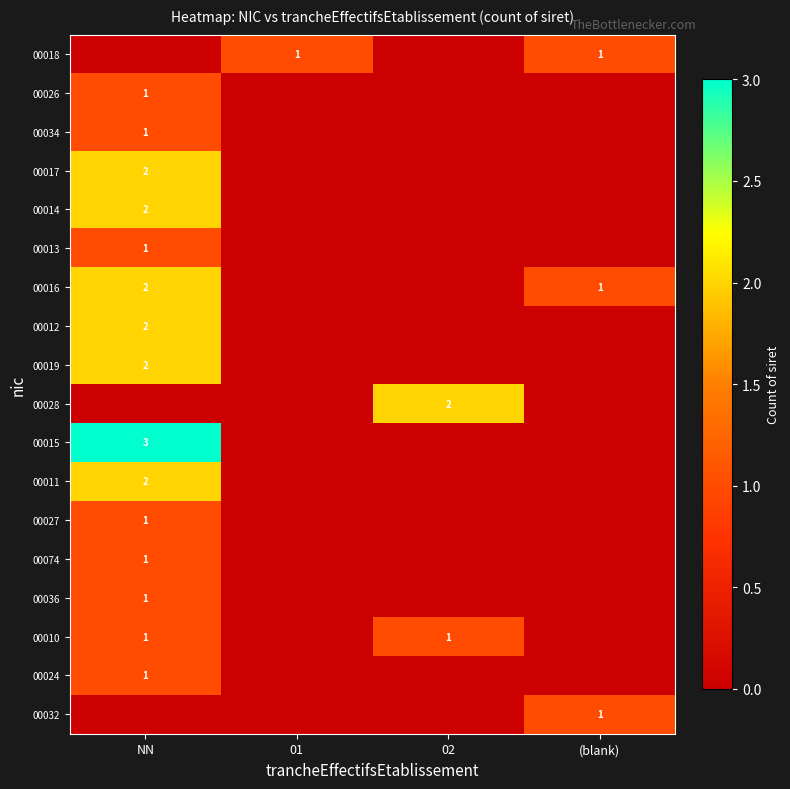

The value of 00014 at NN is 2. True or false?

True